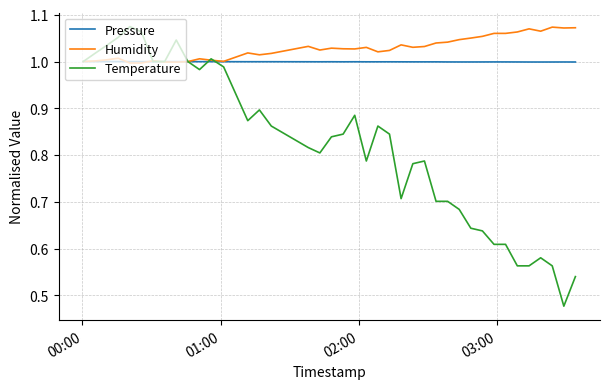

Which series has the largest total across all categories?

Humidity